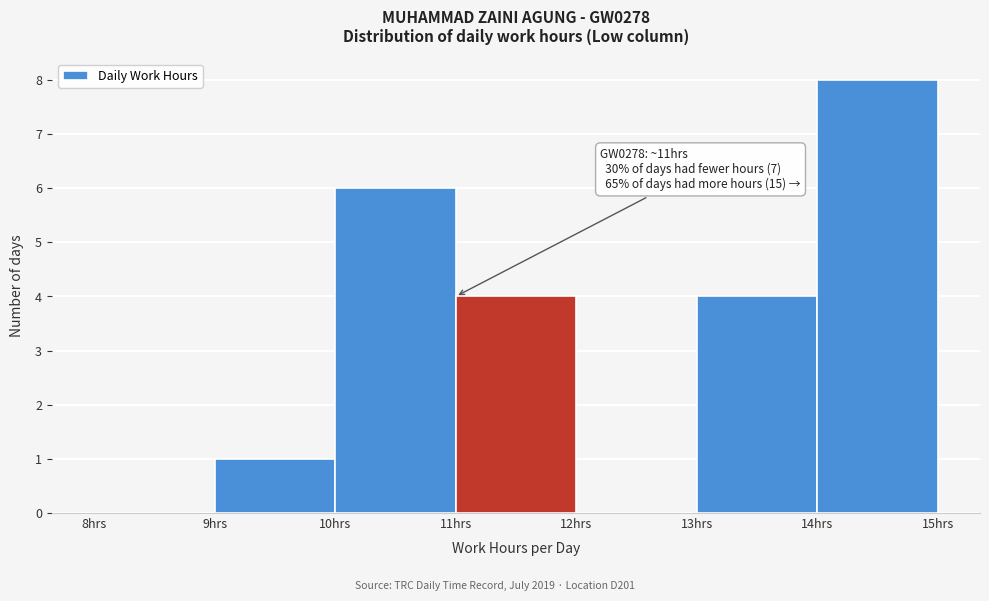

Which range on the x-axis has the tallest bar?

14 to 15